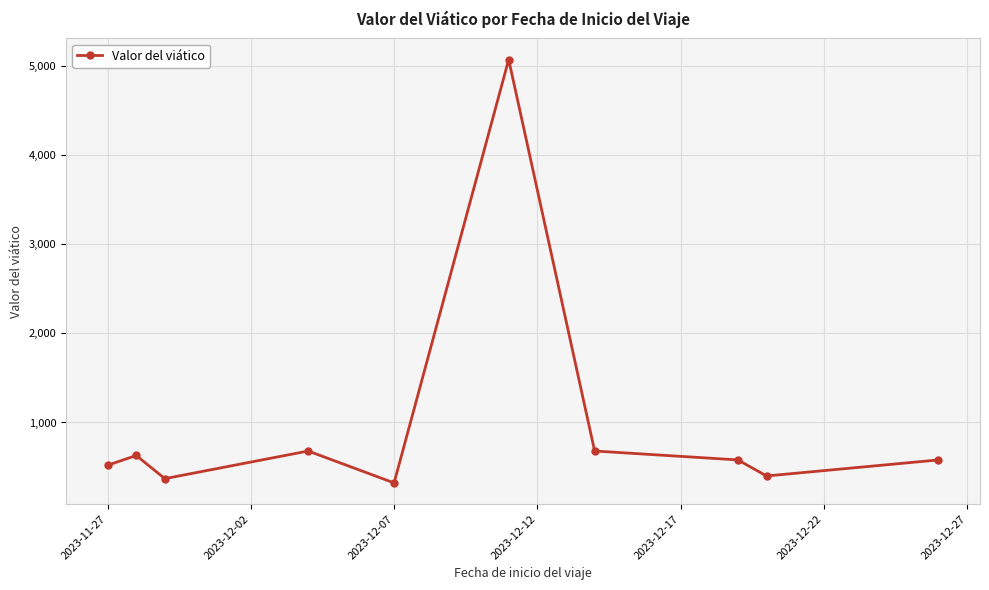

What is the value of the 10th point from the left?

580.0